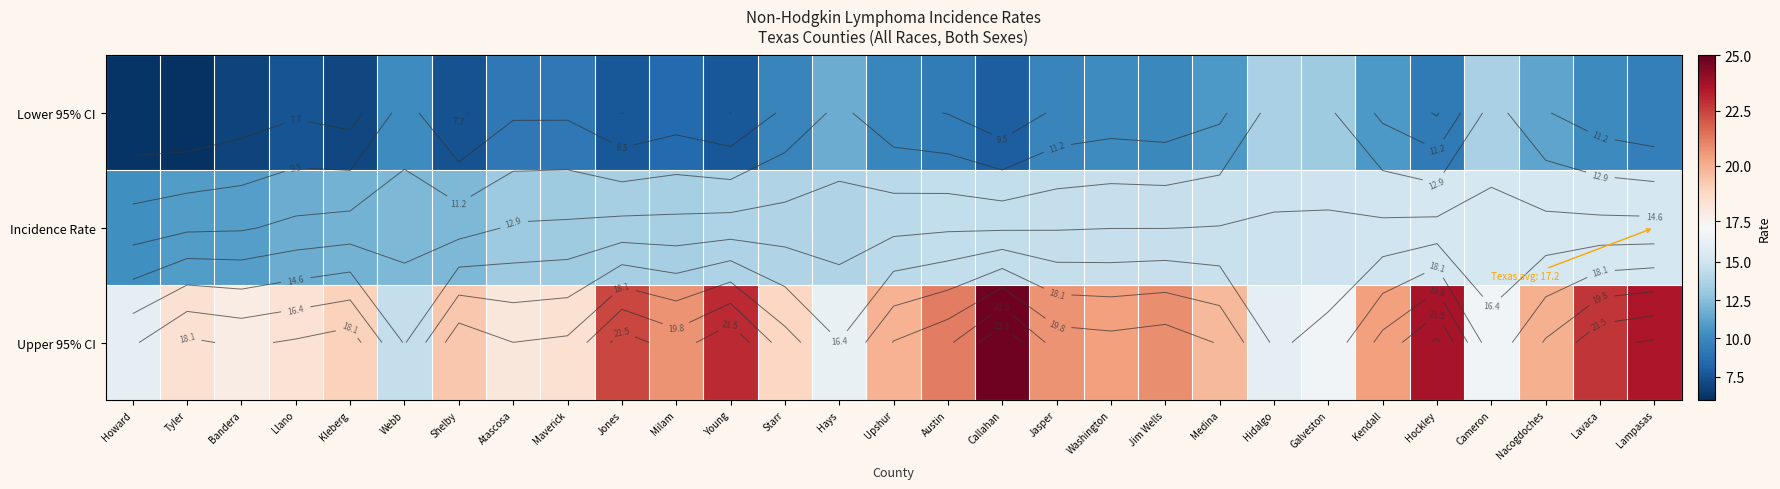

At how many categories does at least one series exceed 13?

29